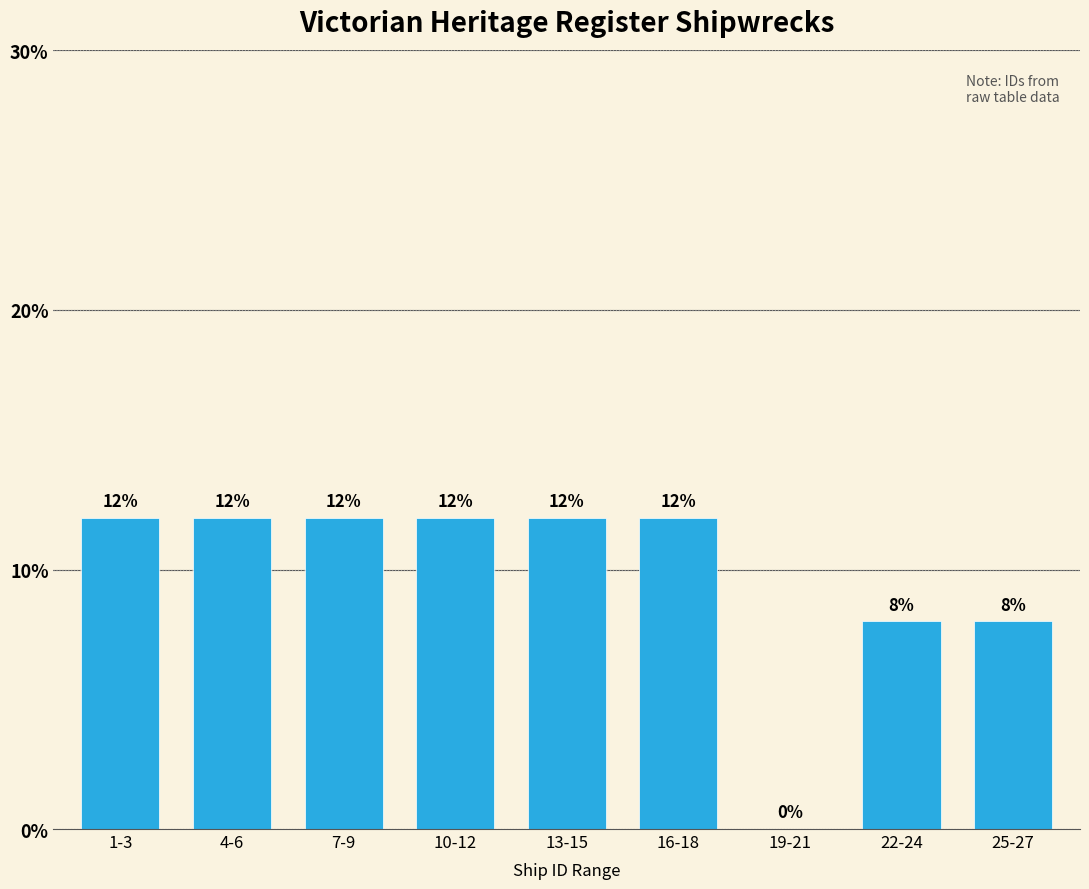

Reading left to right, list all the values displayed in this chart.

1-3=12	4-6=12	7-9=12	10-12=12	13-15=12	16-18=12	19-21=0	22-24=8	25-27=8